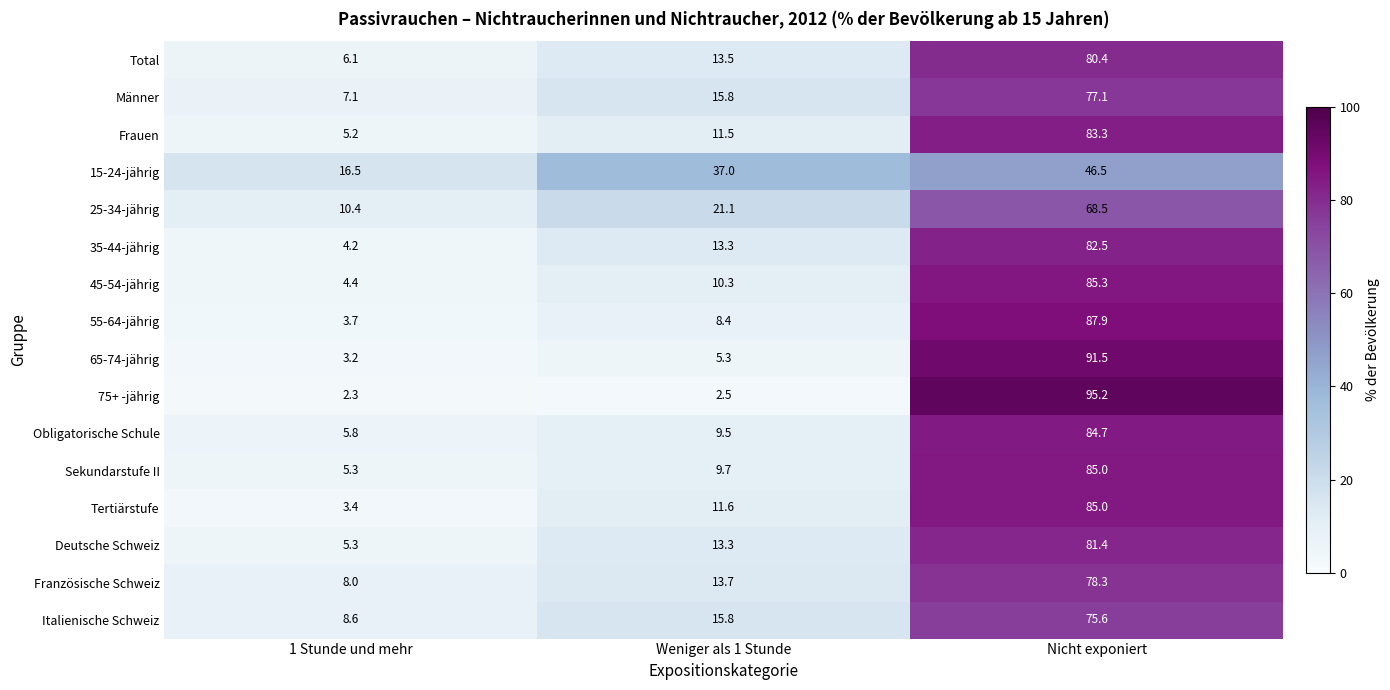

Which series has the widest spread of values?

75+ -jährig